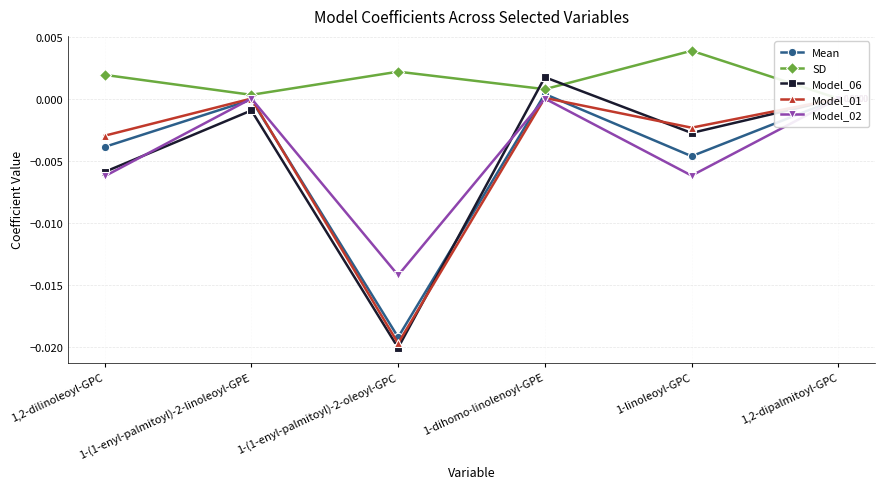

What position from the left is 1,2-dipalmitoyl-GPC?

6